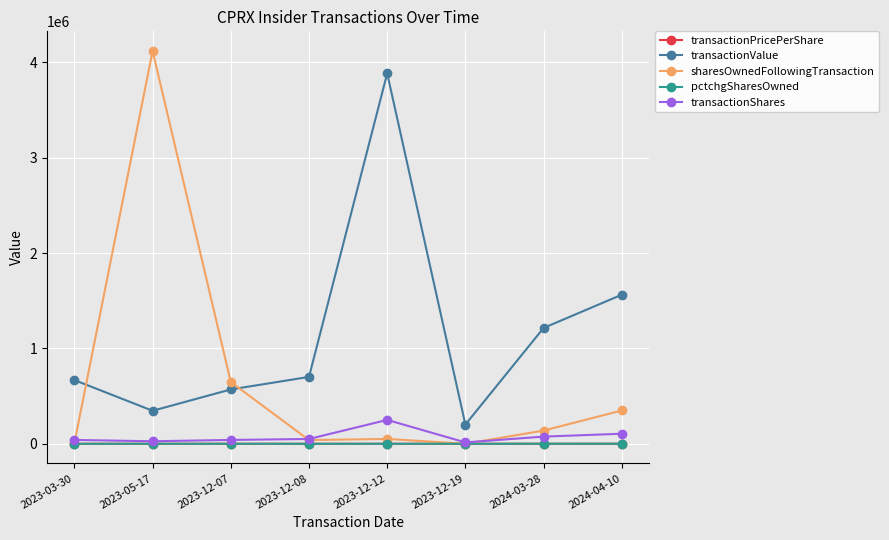

Which series changed the most between 2023-05-17 and 2023-12-19?

sharesOwnedFollowingTransaction